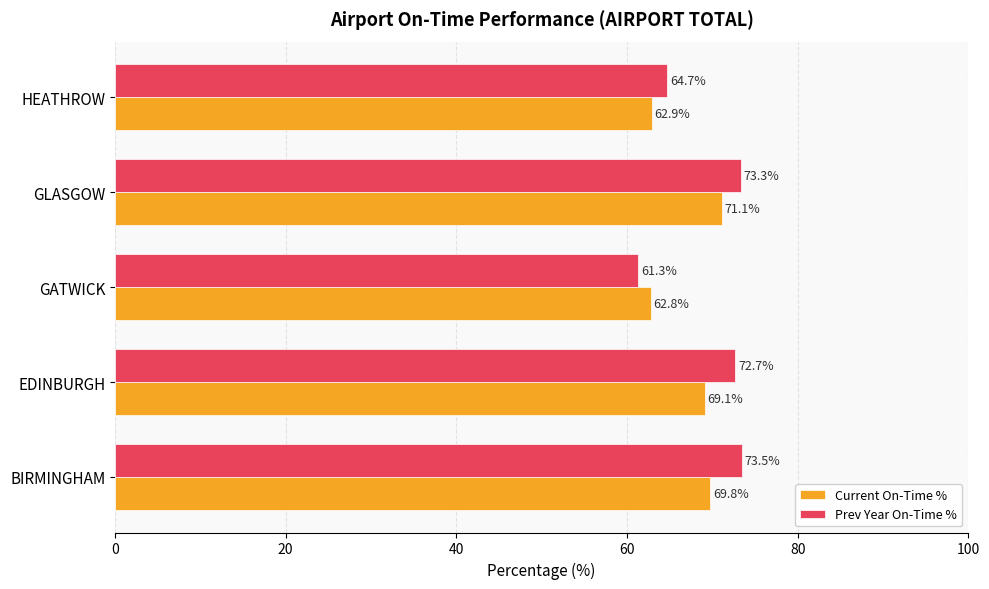

Where is Prev Year On-Time % nearest to the value 67?

HEATHROW